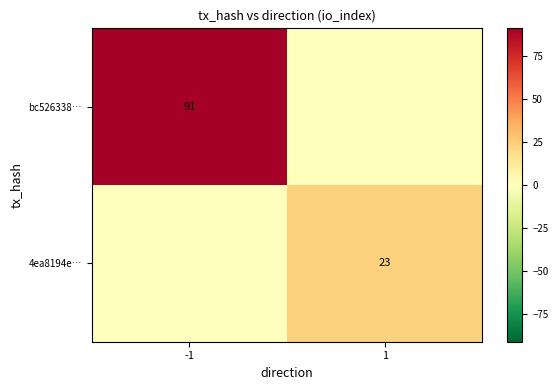

Which category has the lowest value across all series?

1